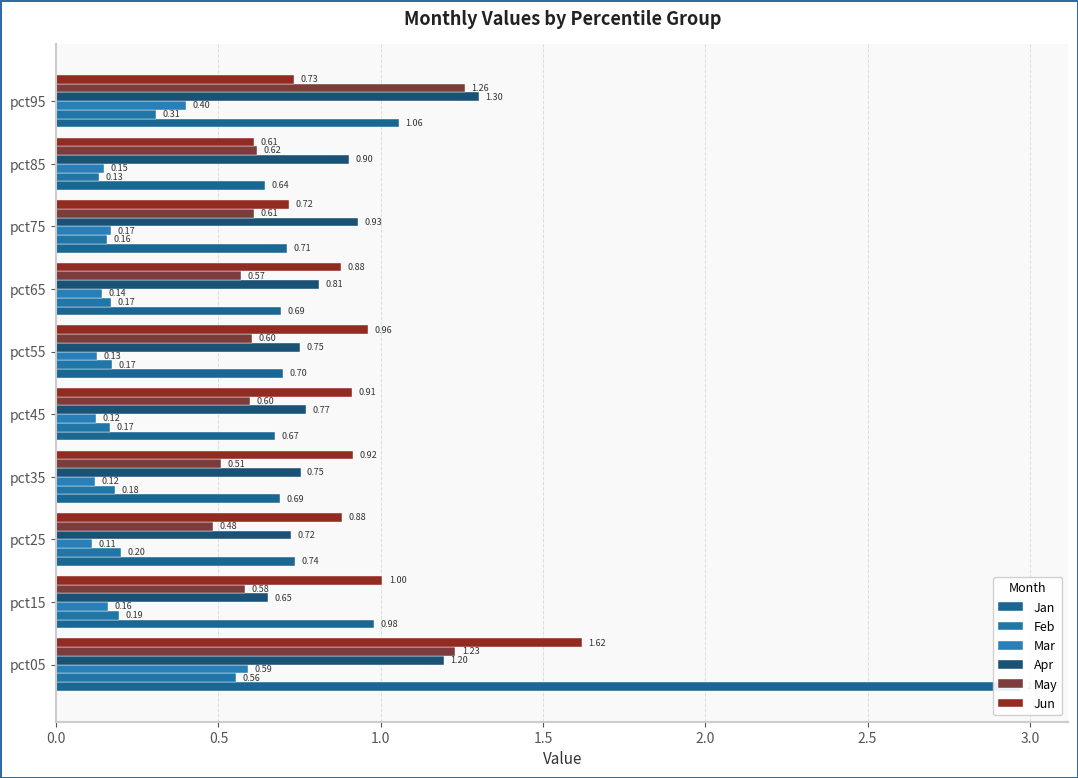

List the series in order of their peak value, highest first.

Jan, Jun, Apr, May, Mar, Feb